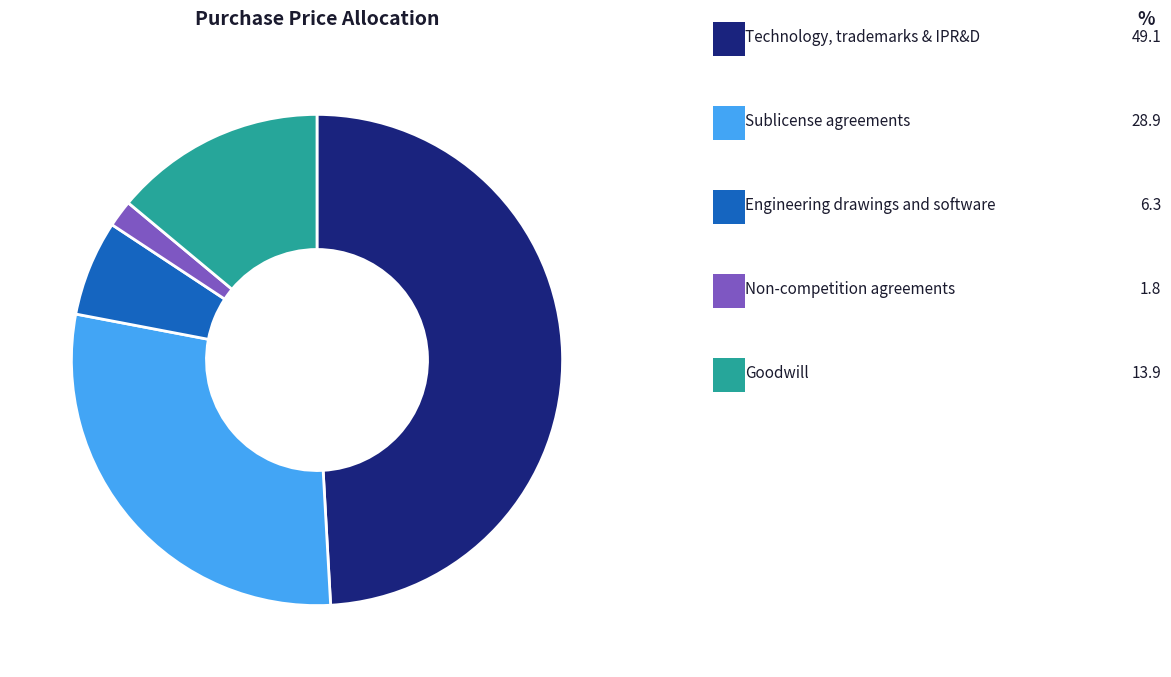

Count the number of slices in the pie.

5